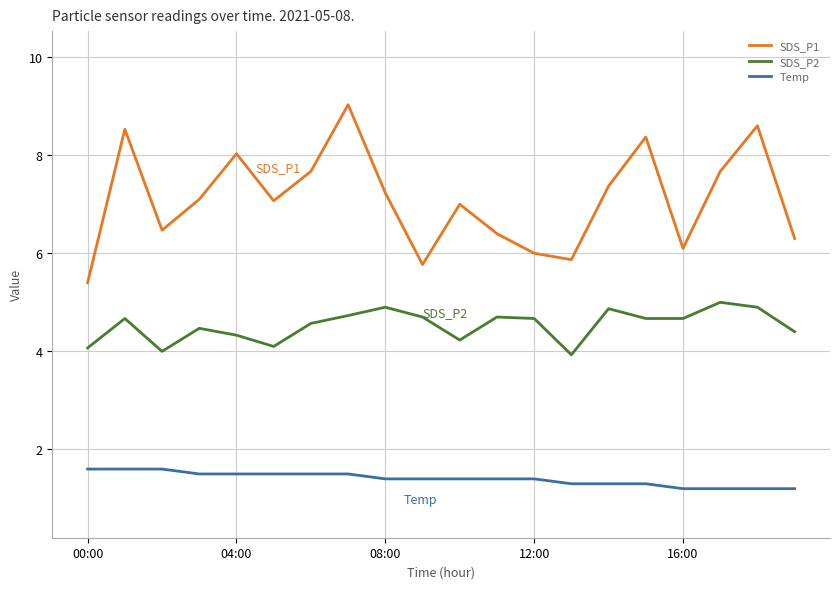

Which series has the largest range (max minus min)?

SDS_P1